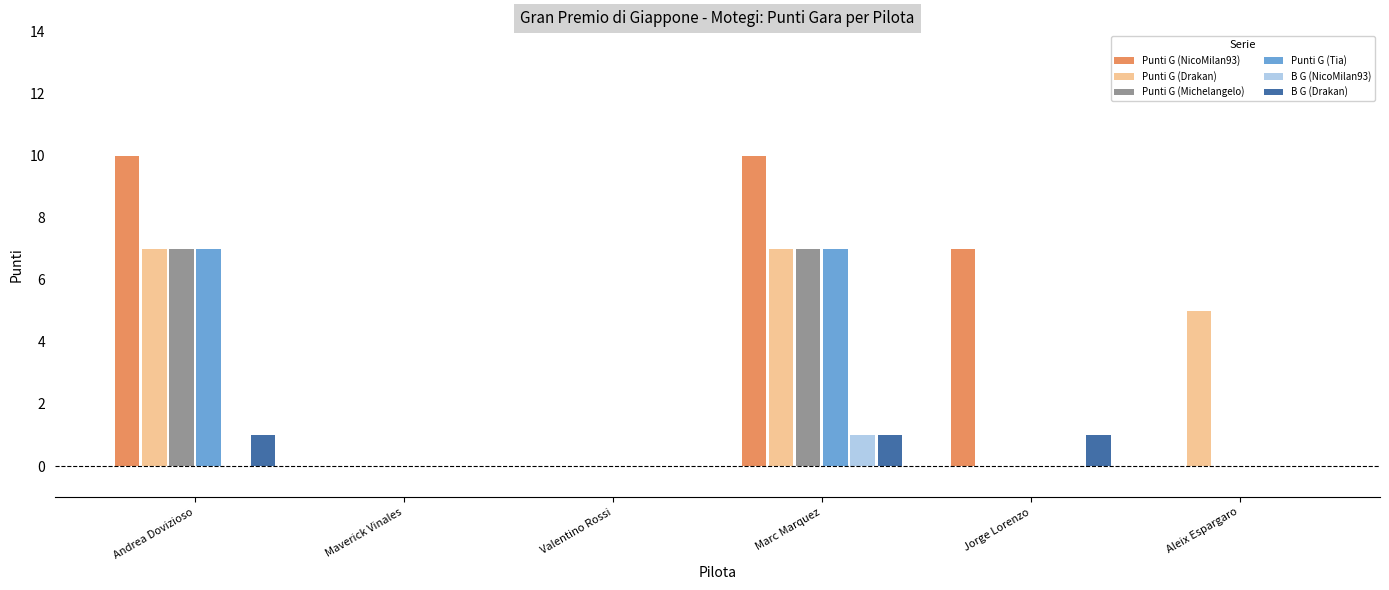

The value of Punti G (Tia) at Jorge Lorenzo is -4. True or false?

False